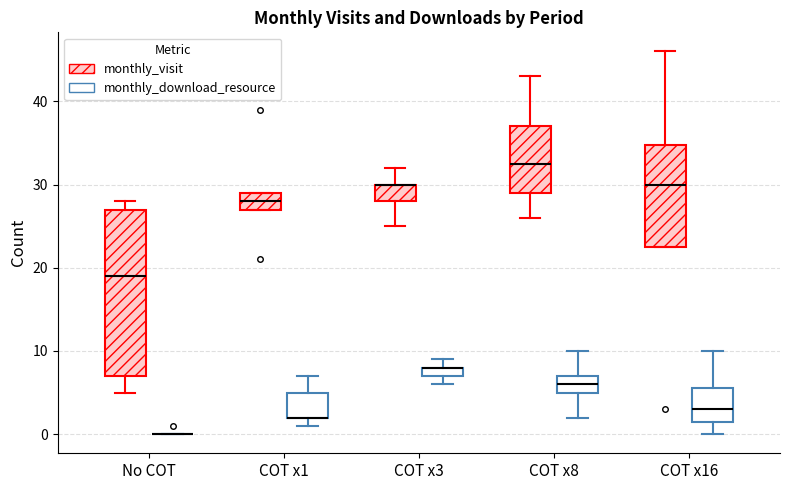

Where is the lower edge of the box for COT x3 (monthly_download_resource) on the y-axis? The values are not printed on the chart, so give them approximately, as read against the axis.

7